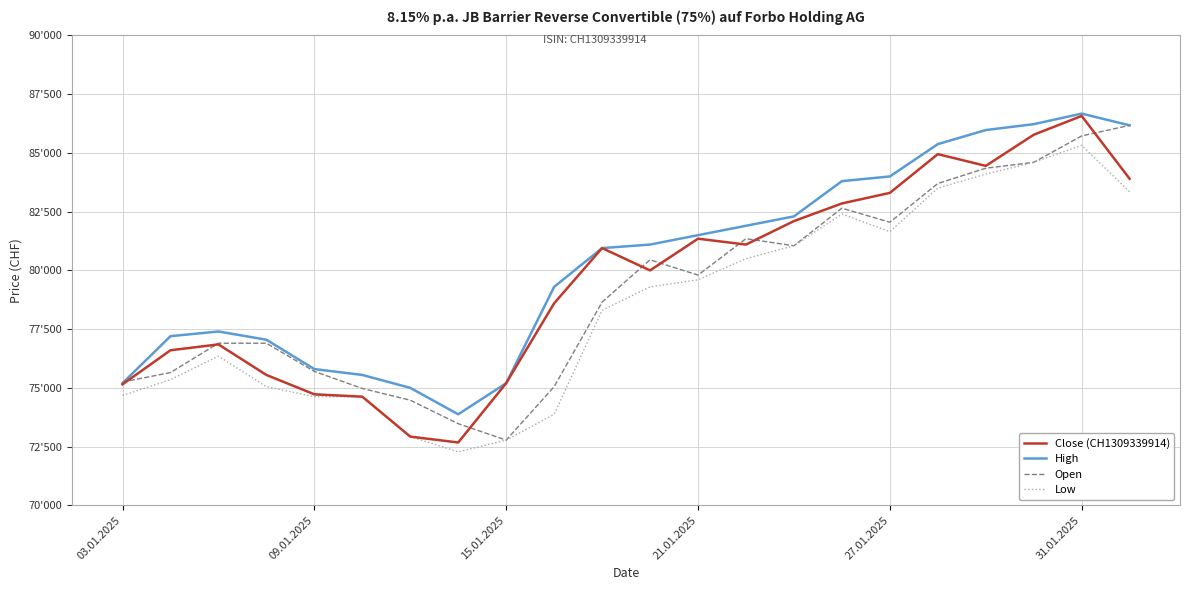

List the series in order of their peak value, lowest first.

Low, Open, Close (CH1309339914), High